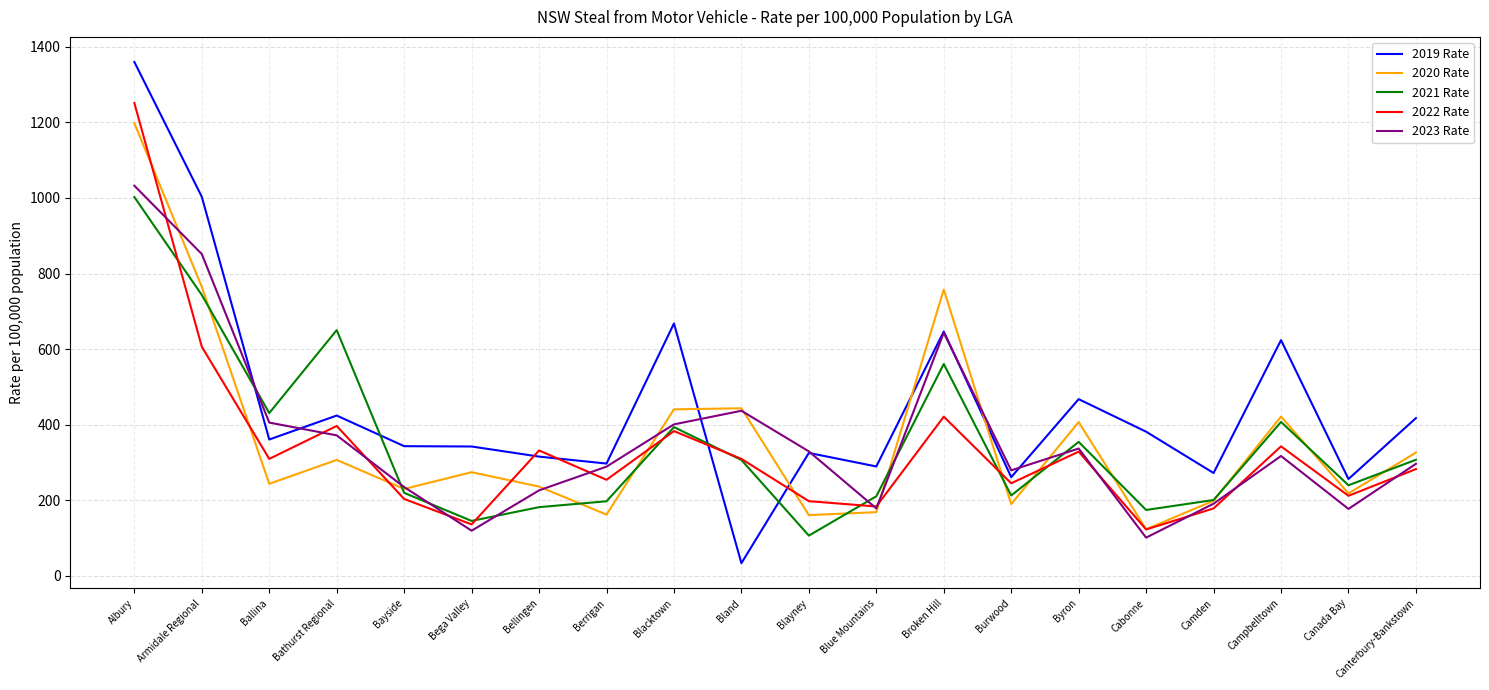

The 2021 Rate series shows 393.6 at Blacktown. True or false?

True